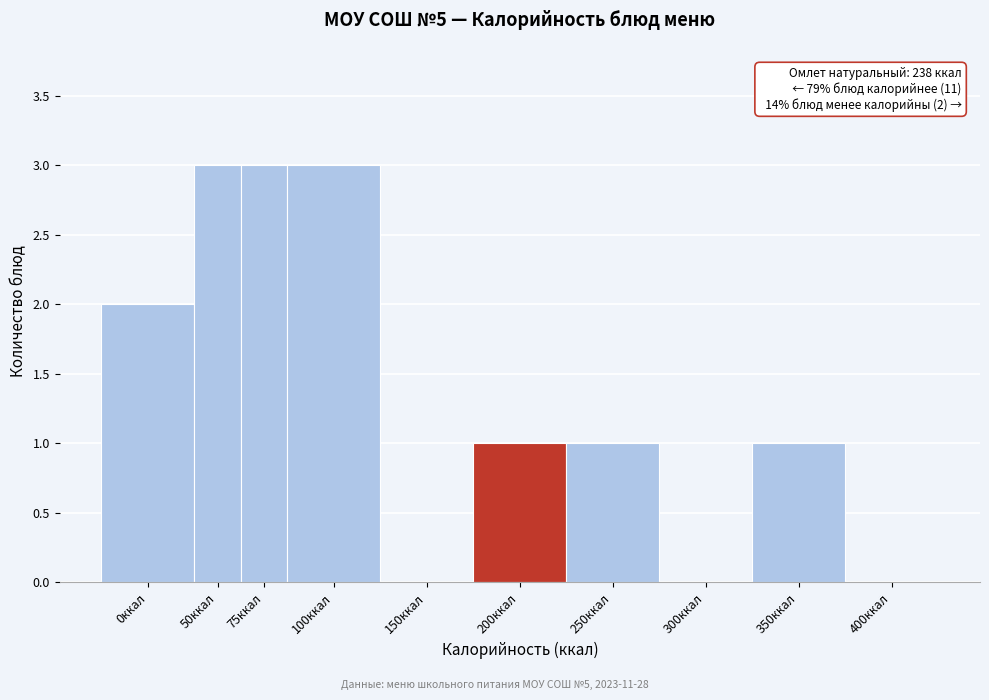

Reading left to right, extract all data points from this chart.

0ккал=2	50ккал=3	75ккал=3	100ккал=3	150ккал=0	200ккал=1	250ккал=1	300ккал=0	350ккал=1	400ккал=0